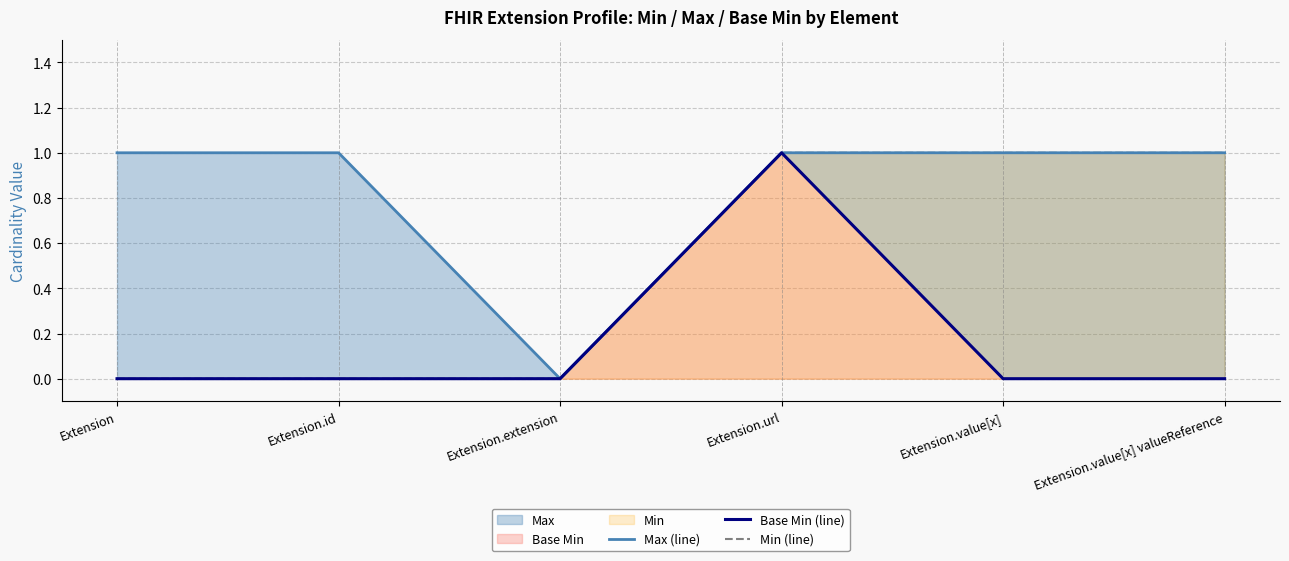

How many categories are shown in the chart?

6